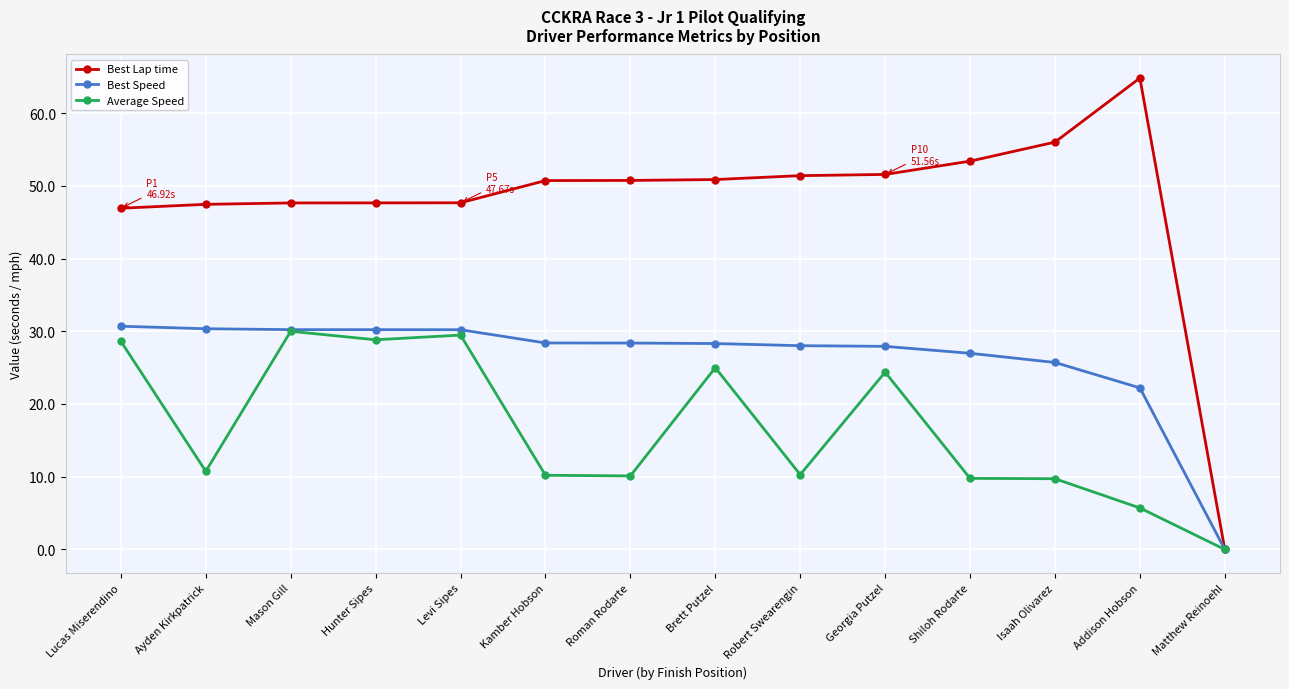

Does the chart display data point markers on the line(s)?

Yes